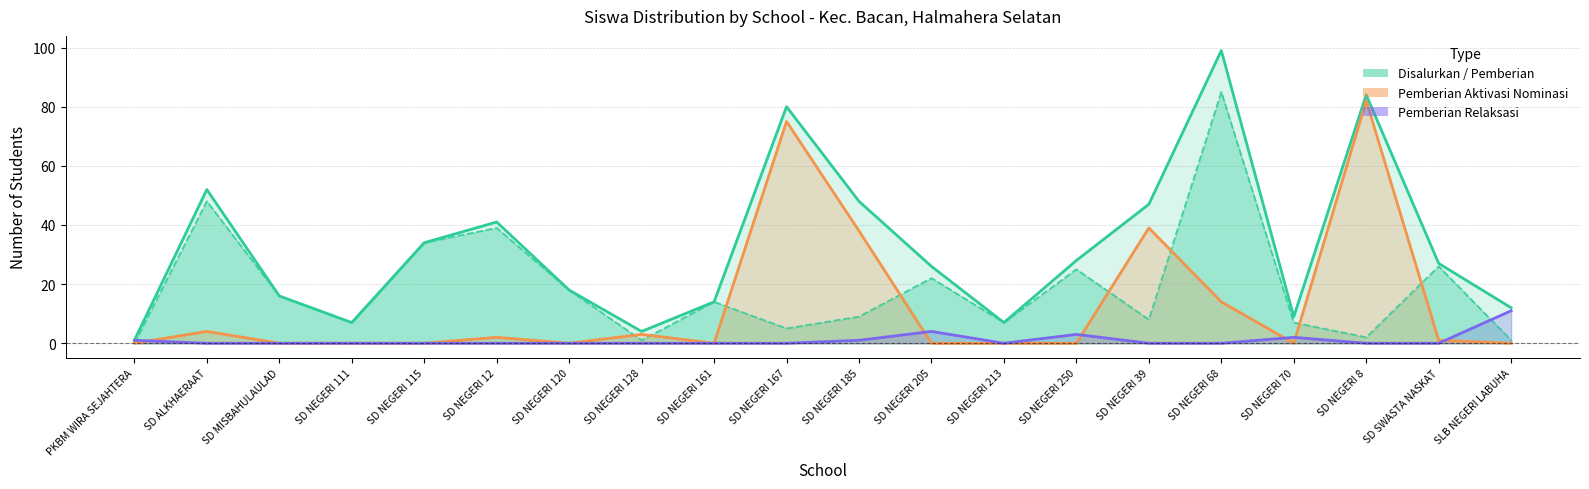

Which series changed the most between SD NEGERI 12 and SD NEGERI 128?

Pemberian